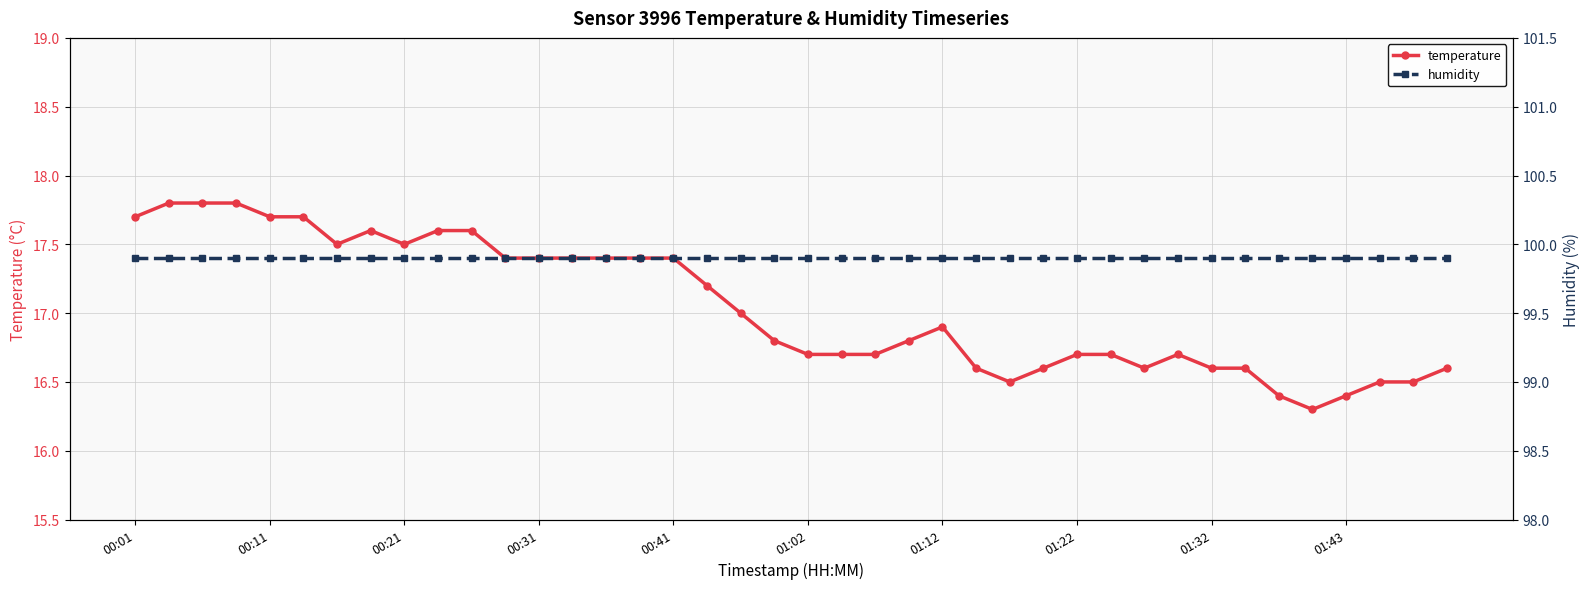

Does the chart have visible grid lines?

Yes